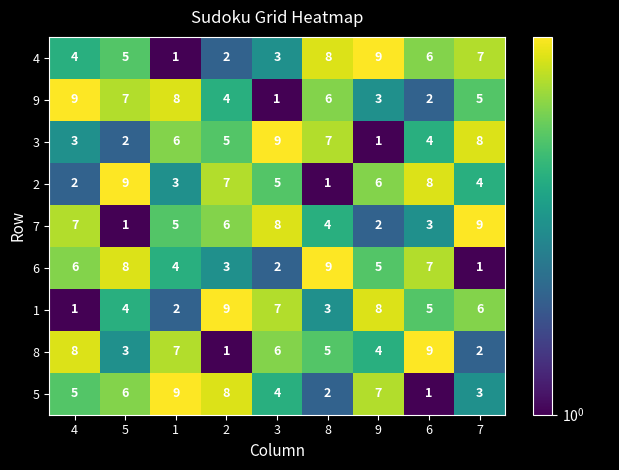

How many series are shown in this chart?

9